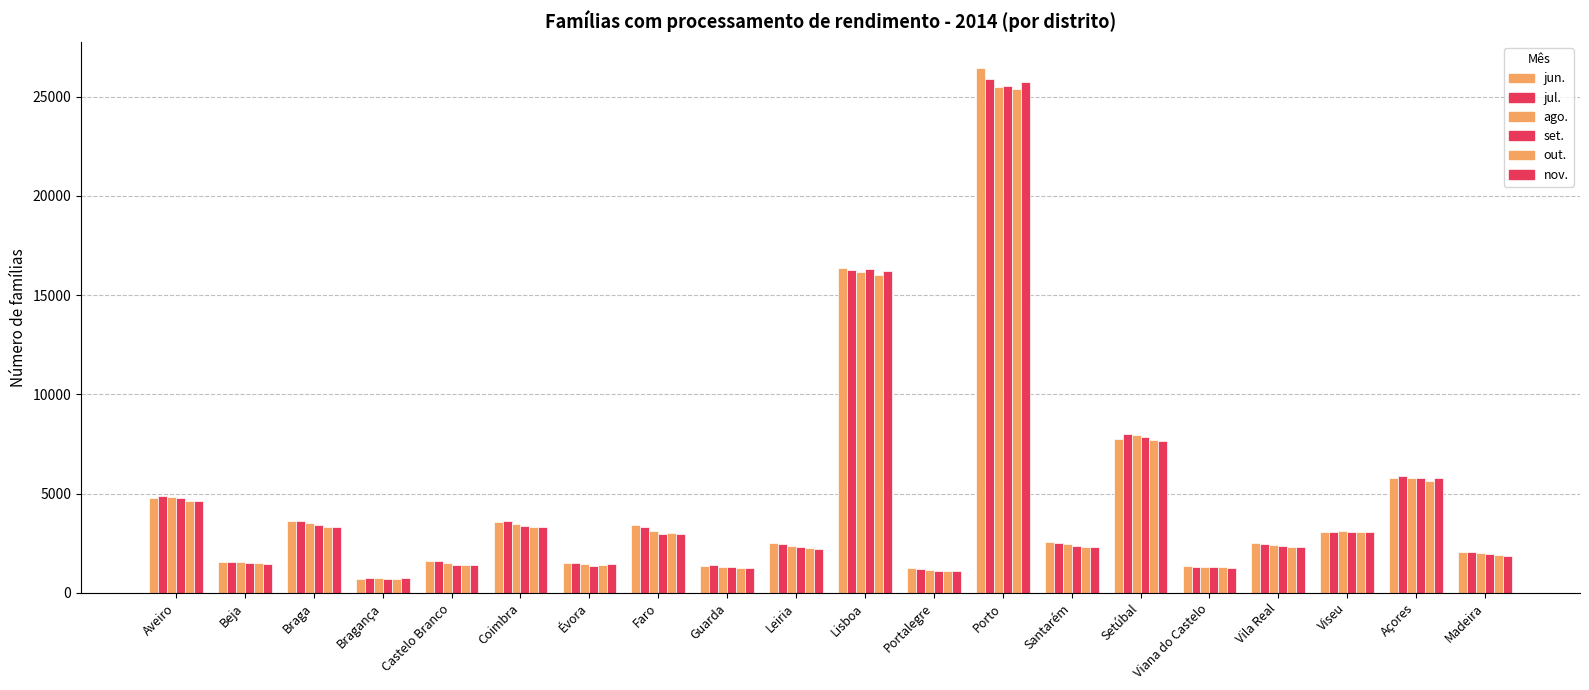

What is the sum of the jun. values at Bragança and Porto?

27154